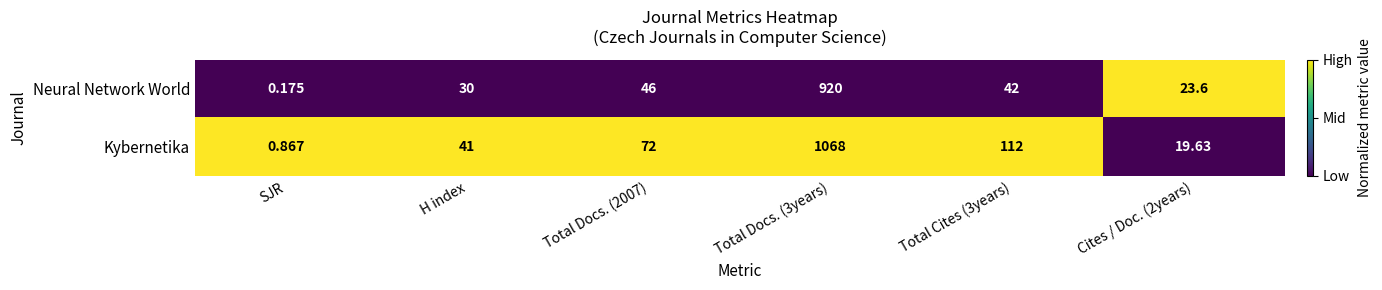

At which label does Kybernetika reach its minimum?

SJR